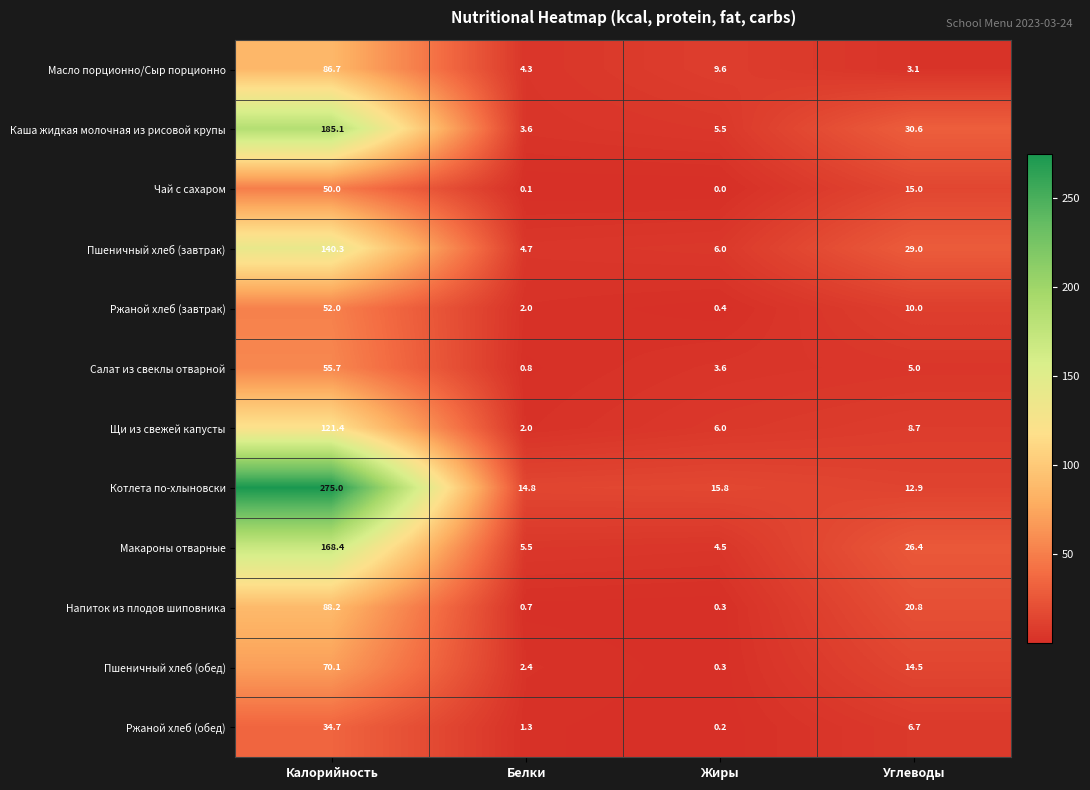

What is the lowest value of the Пшеничный хлеб (обед) series?

0.3